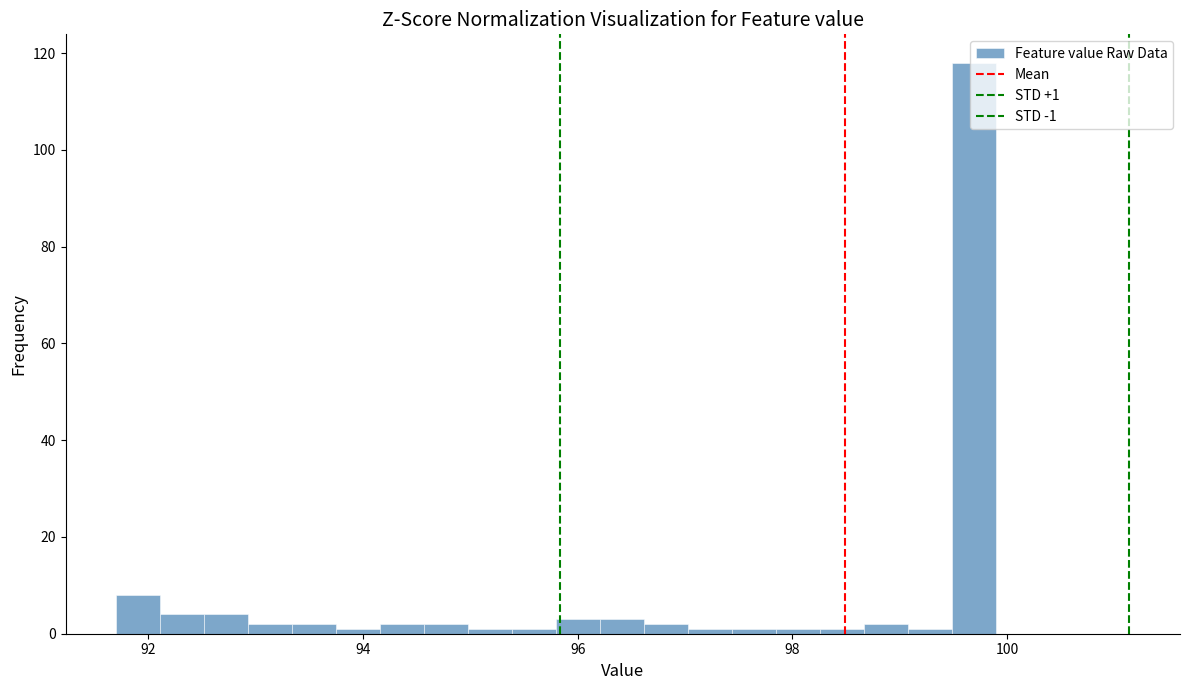

Read against the x-axis, roughly where is the centre of the tallest bar?

99.6